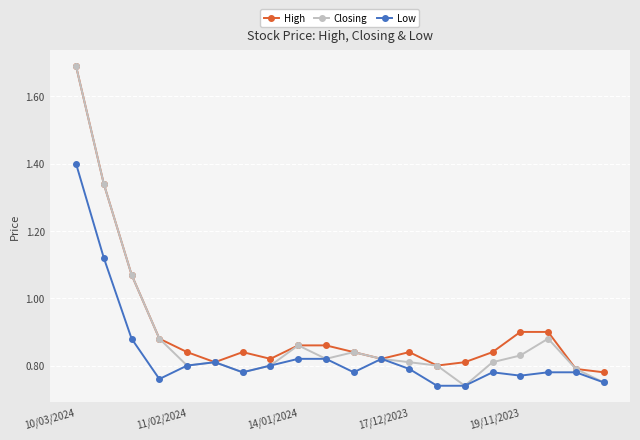

What is the maximum value shown in the chart?

1.7